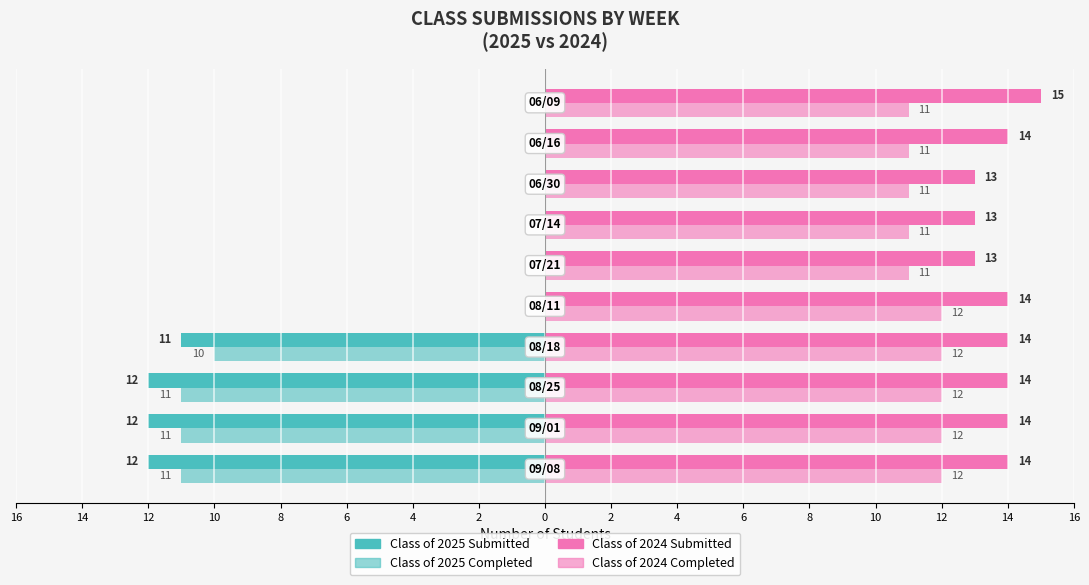

Which series has the widest spread of values?

Class of 2025 Submitted